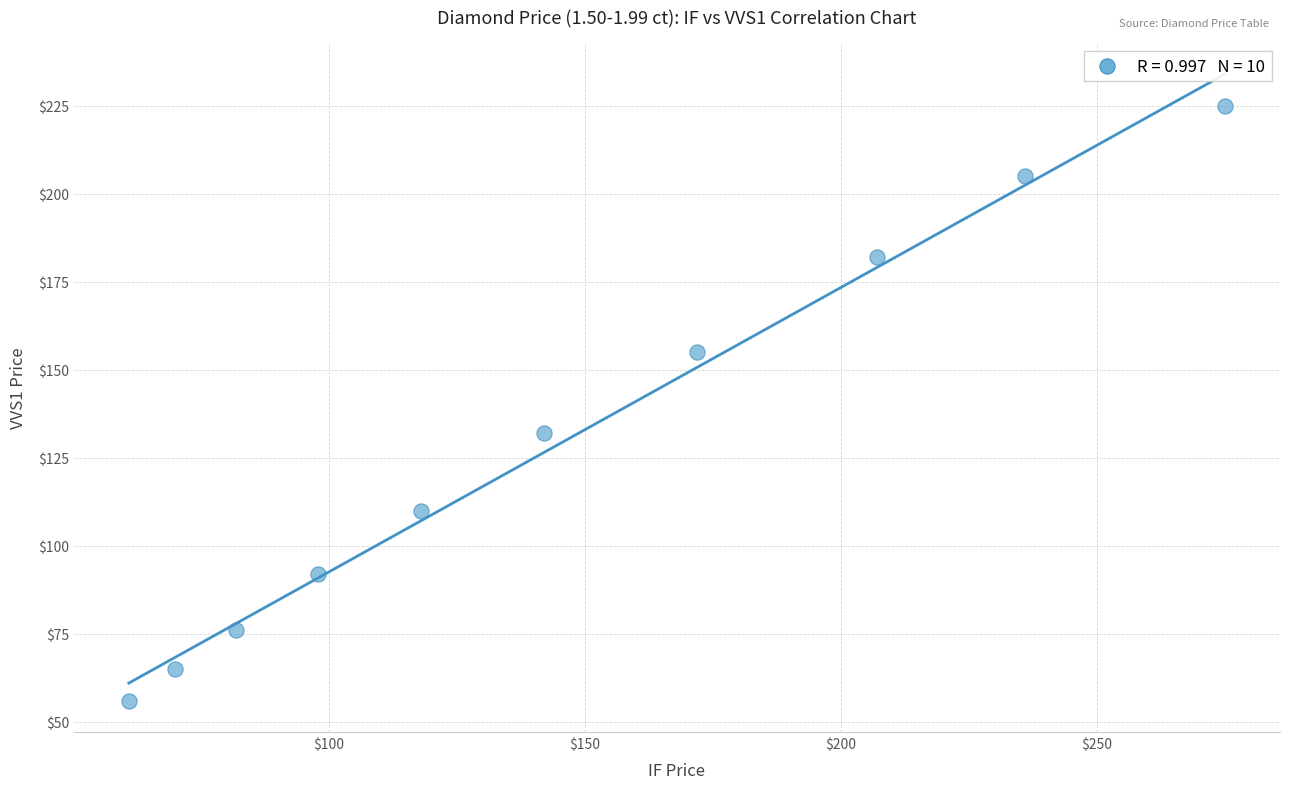

What is the range of X values (max minus min)?

214